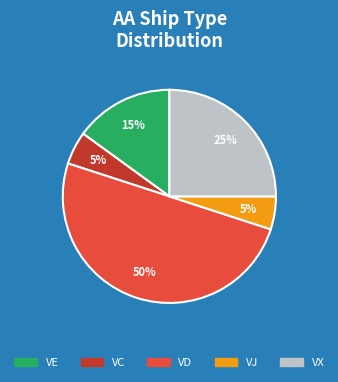

To the nearest percent, what is the average slice percentage?

20%